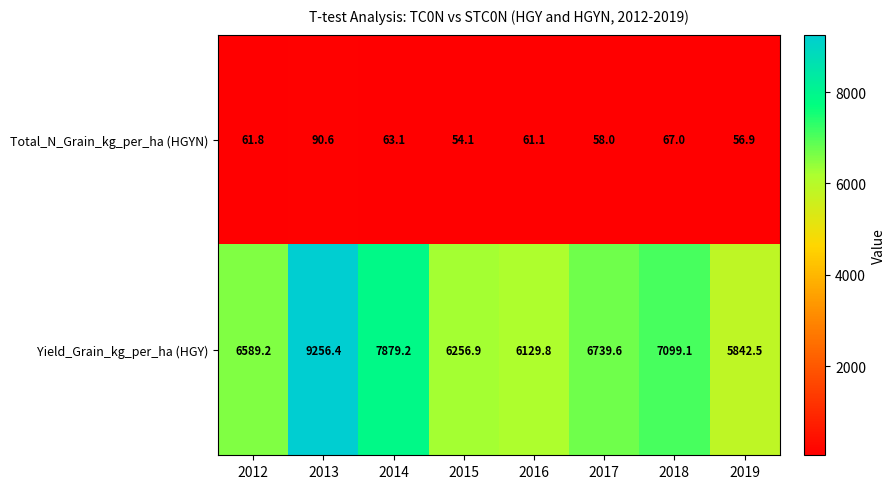

What is the highest value of the Yield_Grain_kg_per_ha (HGY) series?

9256.4